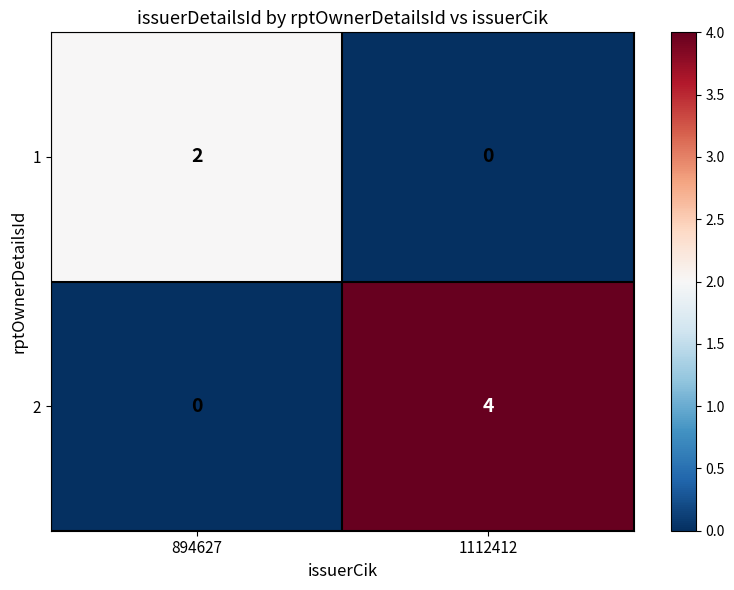

Which category has the highest value across all series?

1112412